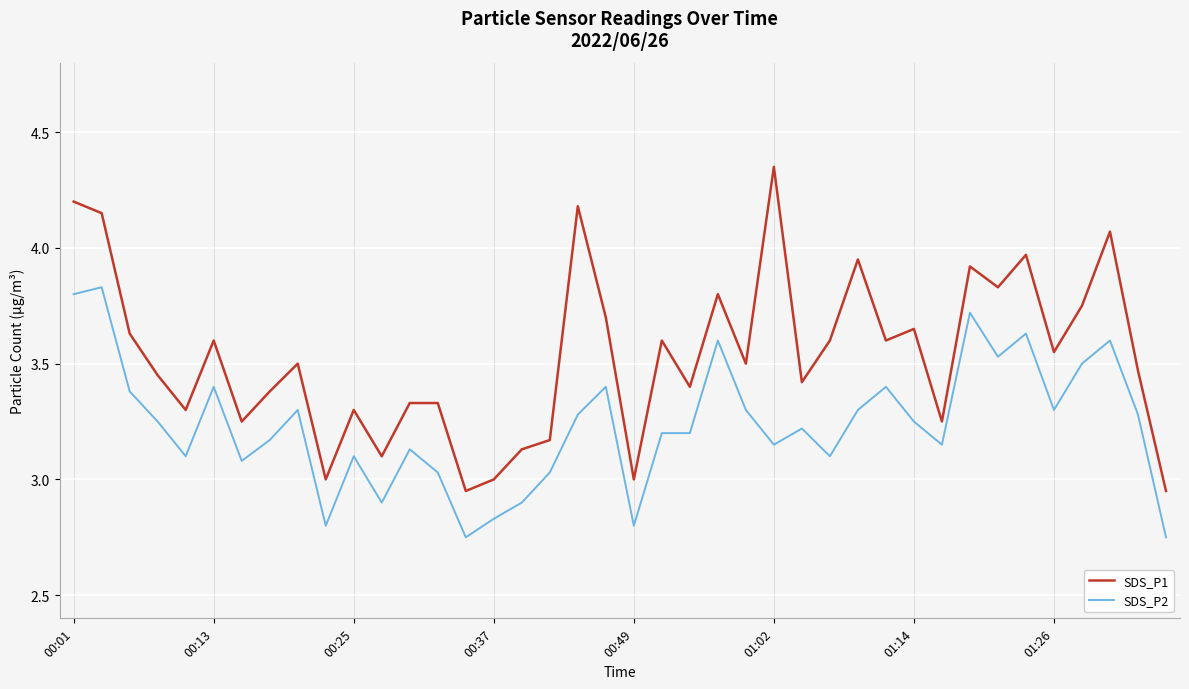

Which series has the largest total across all categories?

SDS_P1